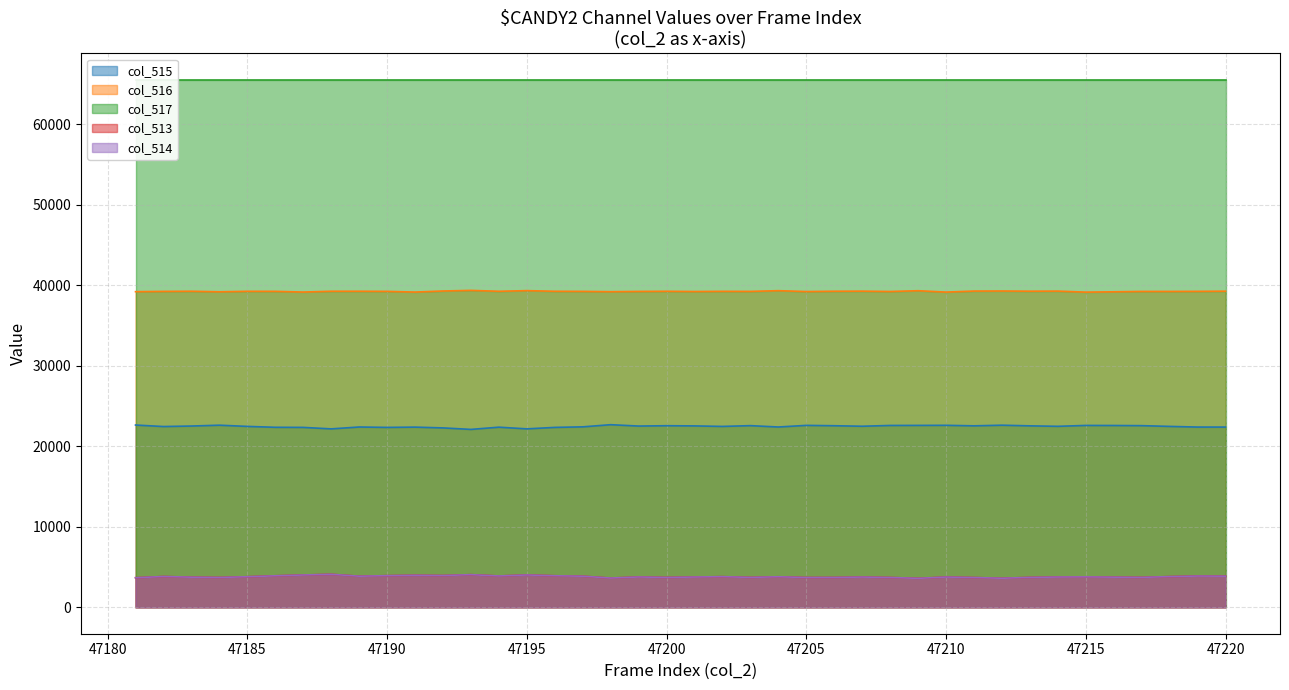

What is the highest value of the col_516 series?

39373